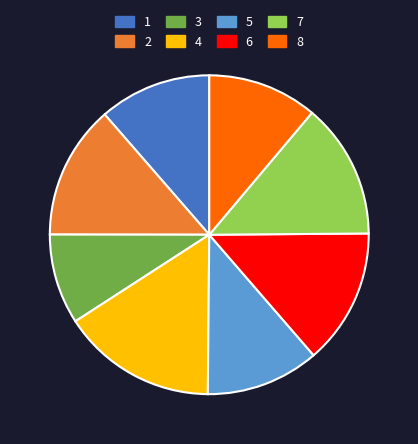

Is it true that 5 is 11% of the pie?

True